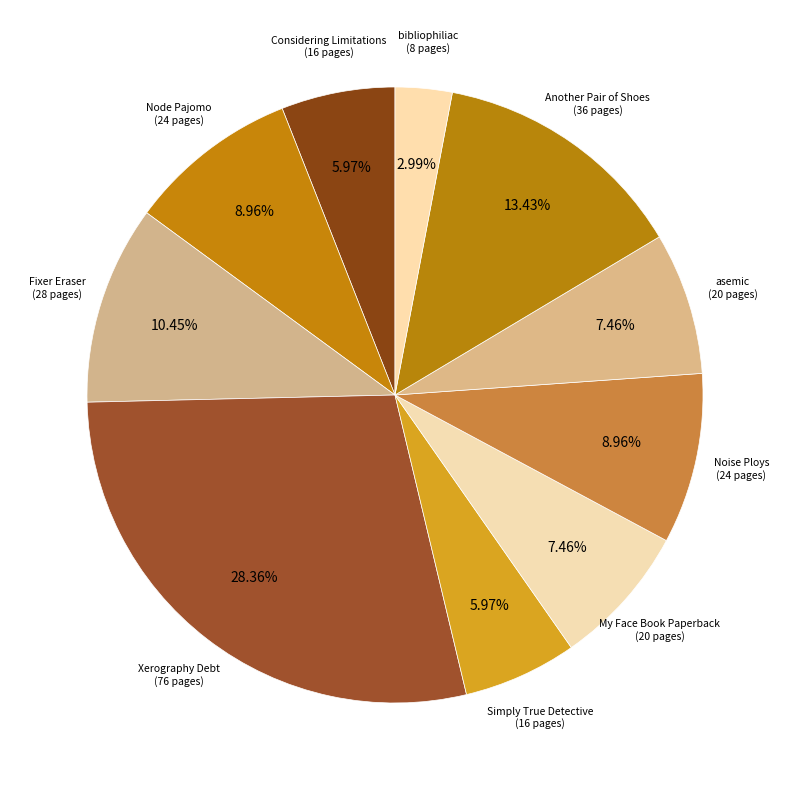

How many slices are in this pie chart?

10